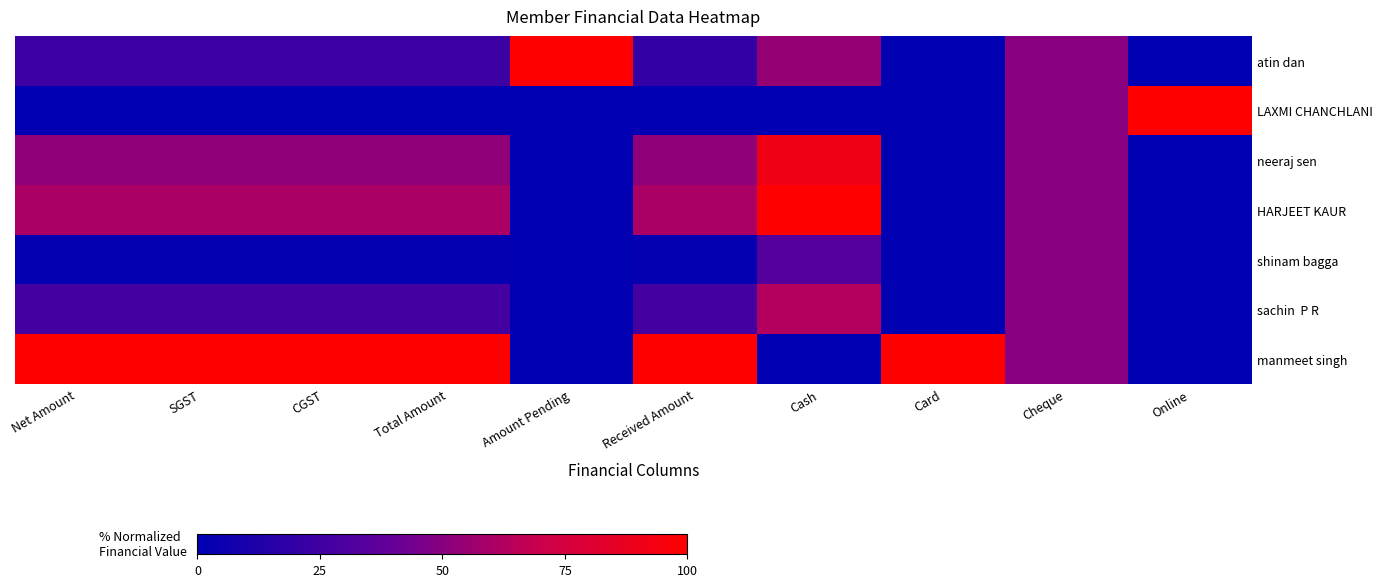

Between Card and Online, which is larger?

Card